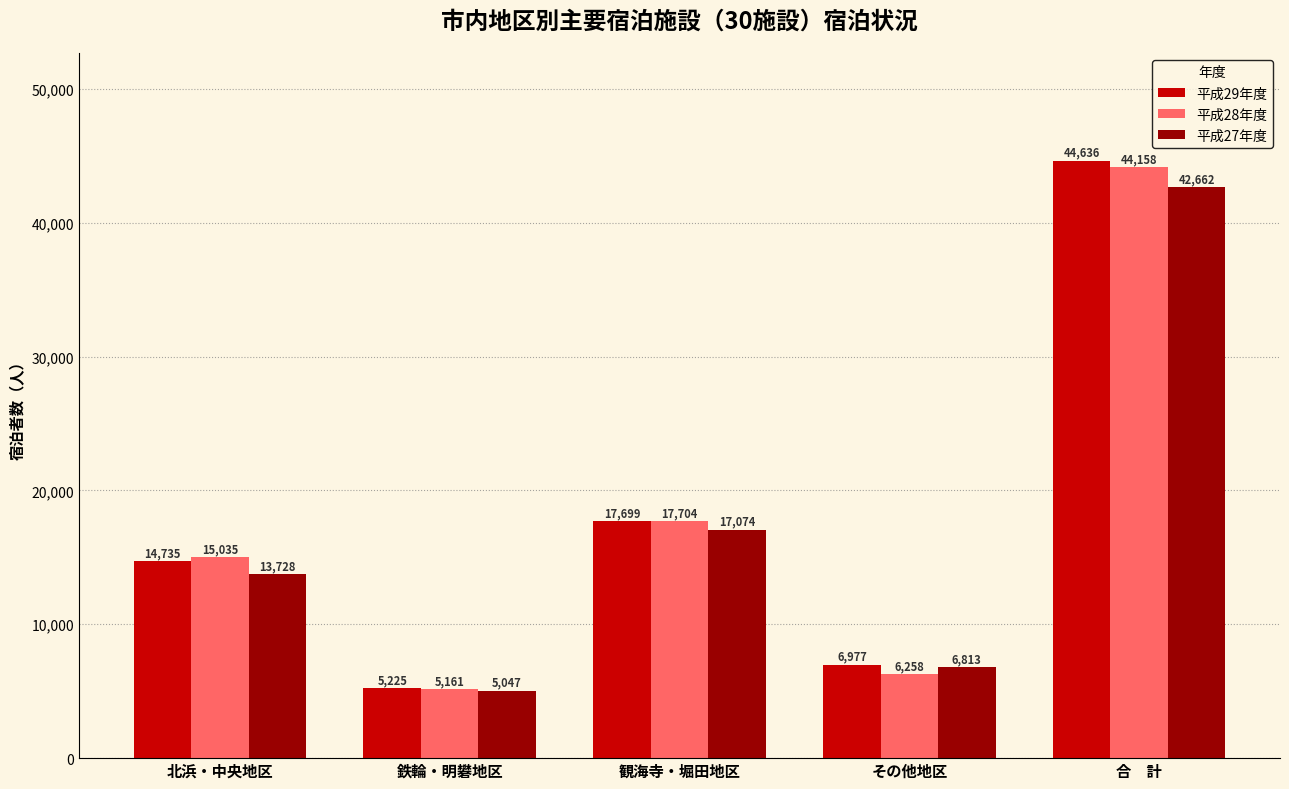

The 平成27年度 series shows 19770 at 北浜・中央地区. True or false?

False